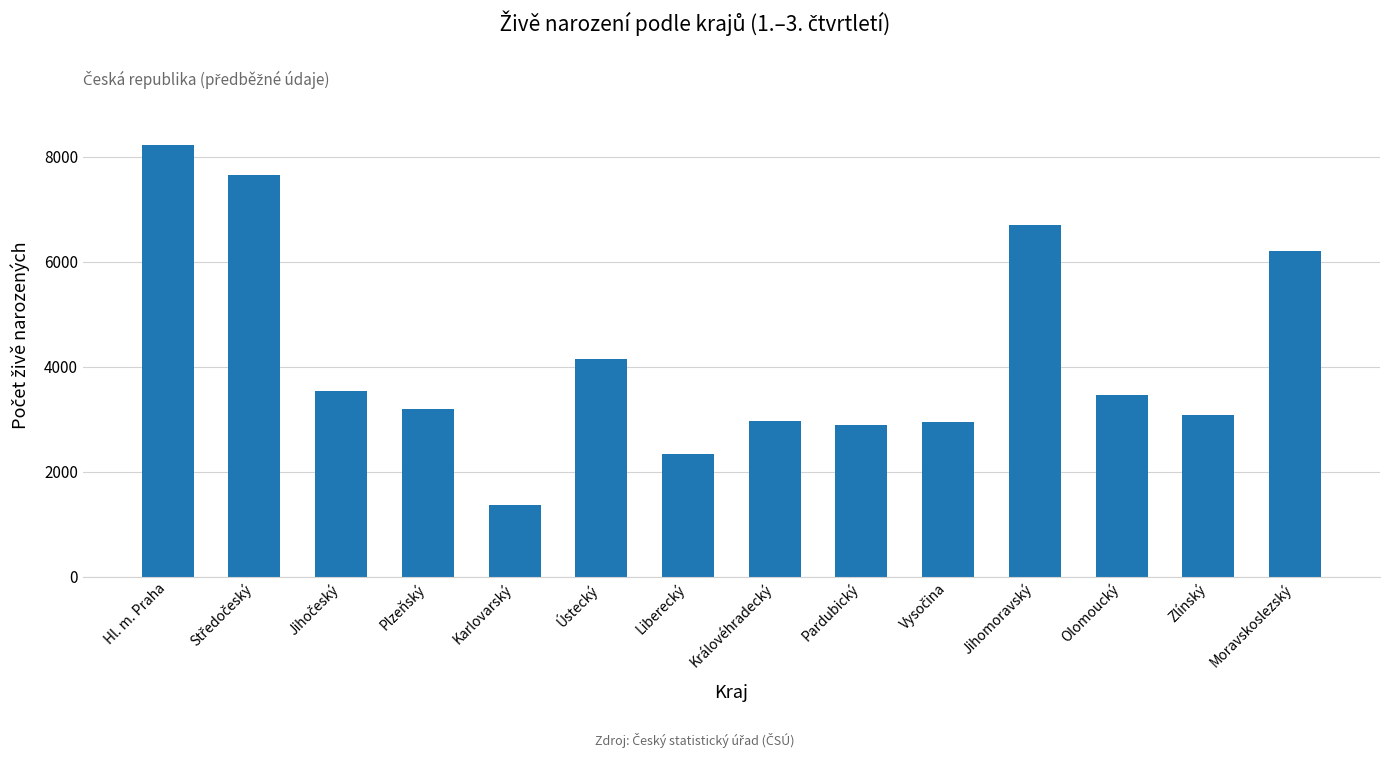

What is the label of the 14th bar from the left?

Moravskoslezský